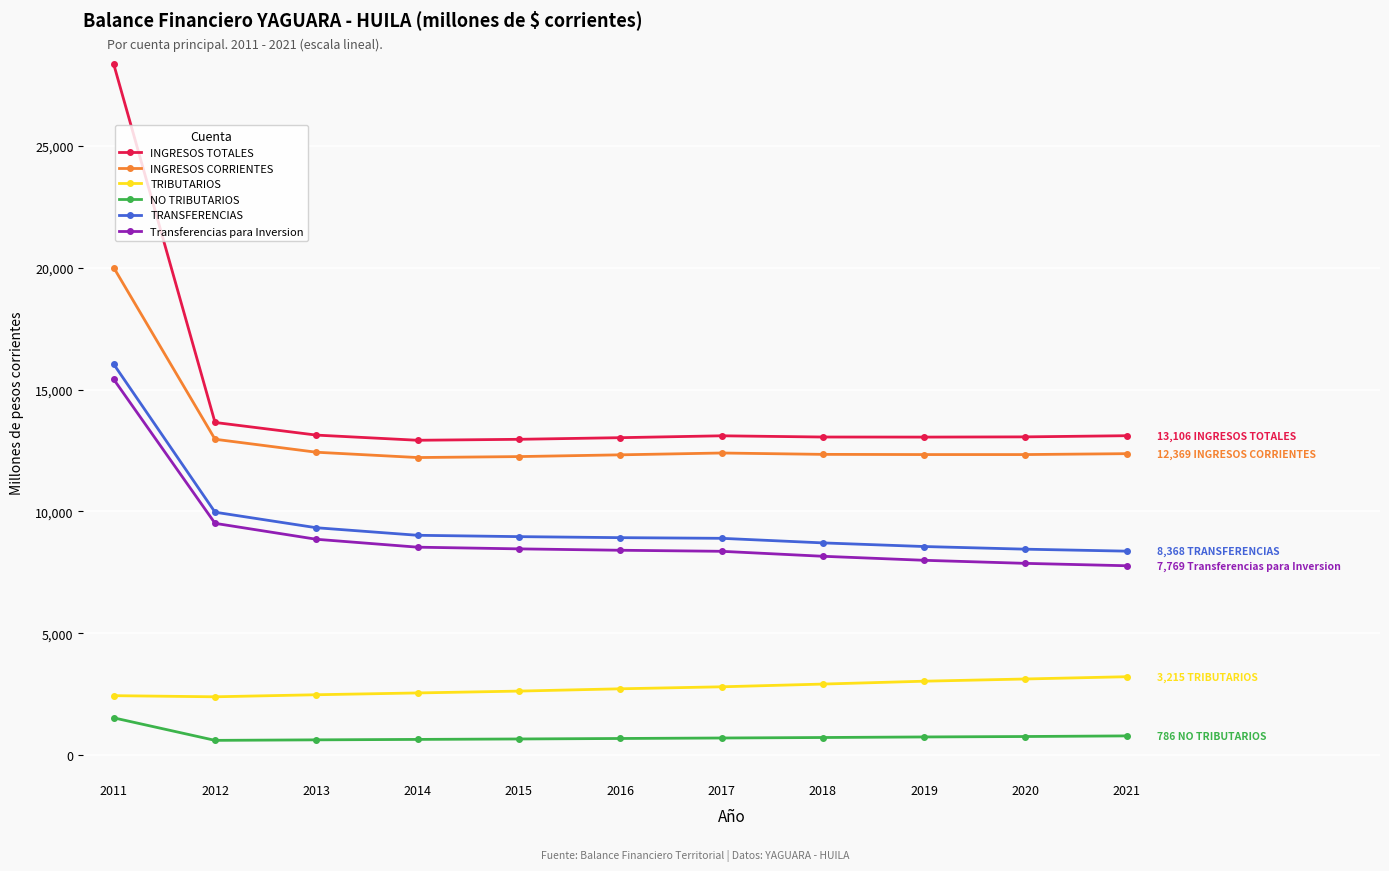

What is the difference between the maximum and minimum values in the INGRESOS TOTALES series?

15432